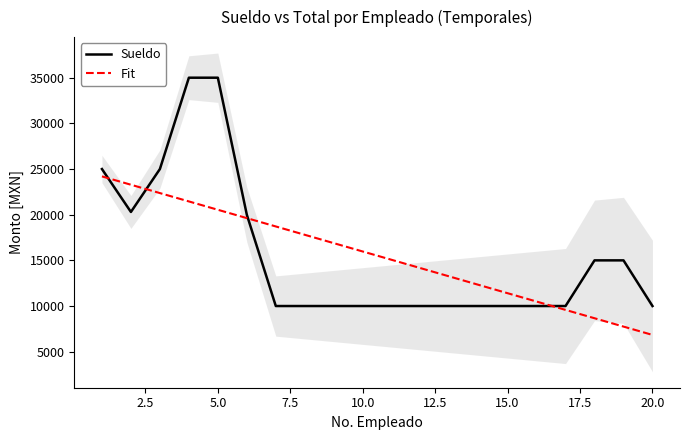

The value of Sueldo at 20.0 is 2025.3. True or false?

False